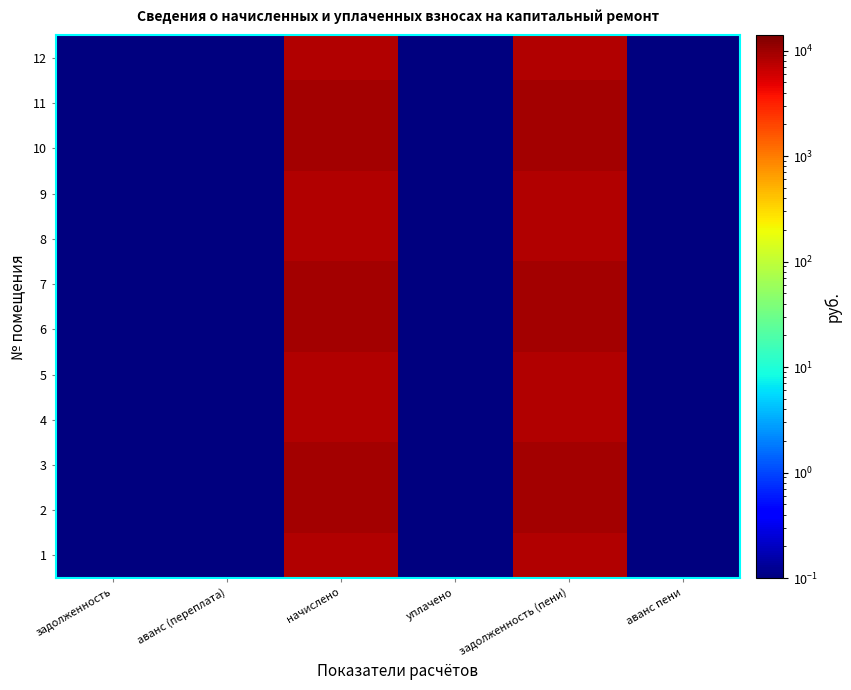

At which category is the sum across all series the highest?

начислено